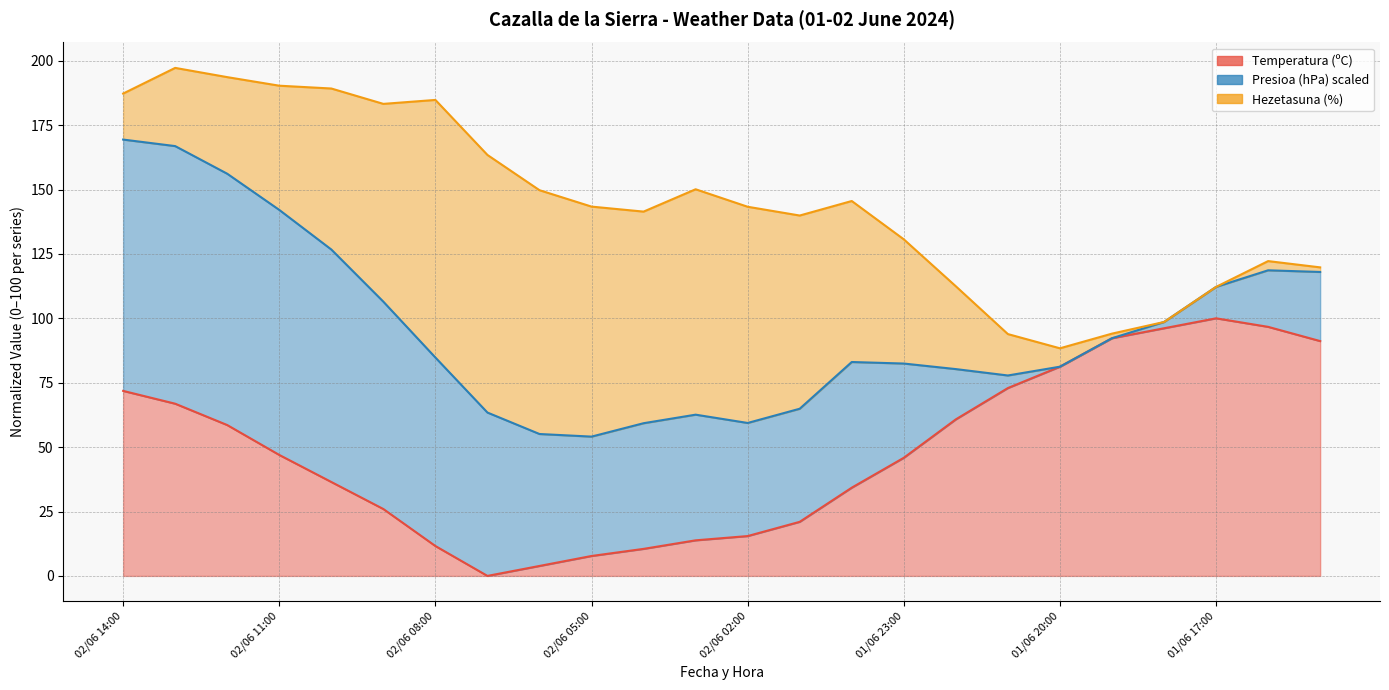

What is the greatest value displayed?

197.2